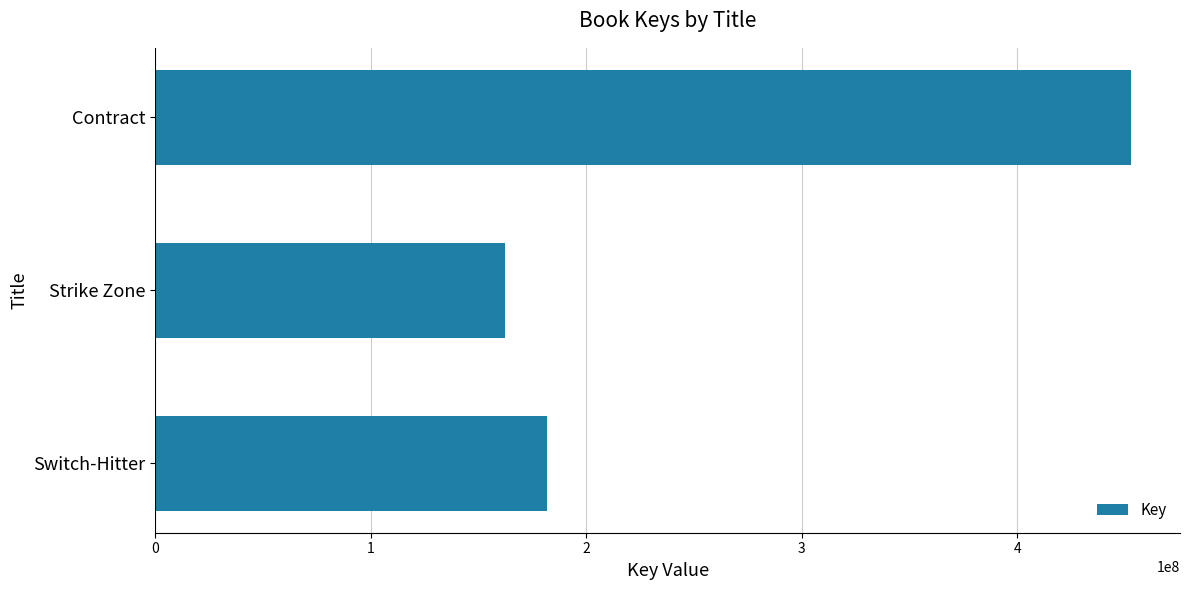

List the labels in order of value, smallest first.

Strike Zone, Switch-Hitter, Contract